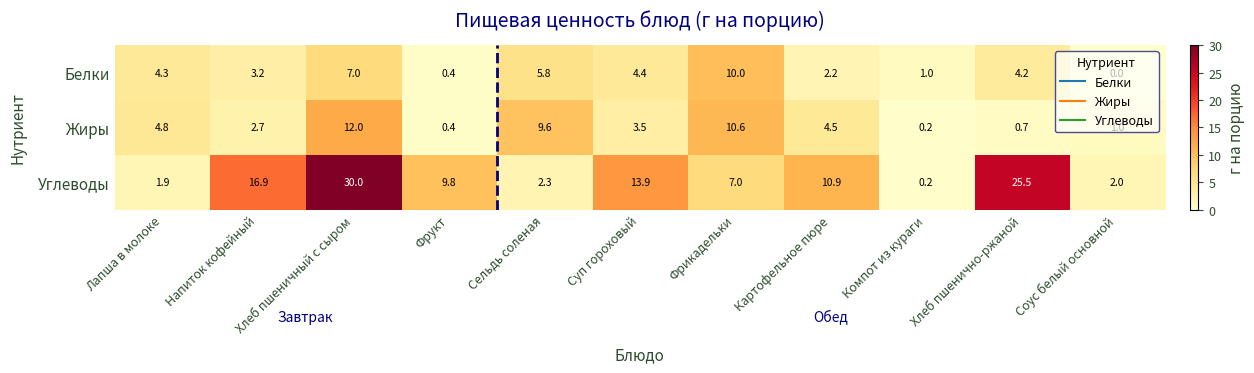

True or false: Жиры has a value of 18.0 at Фрикадельки.

False